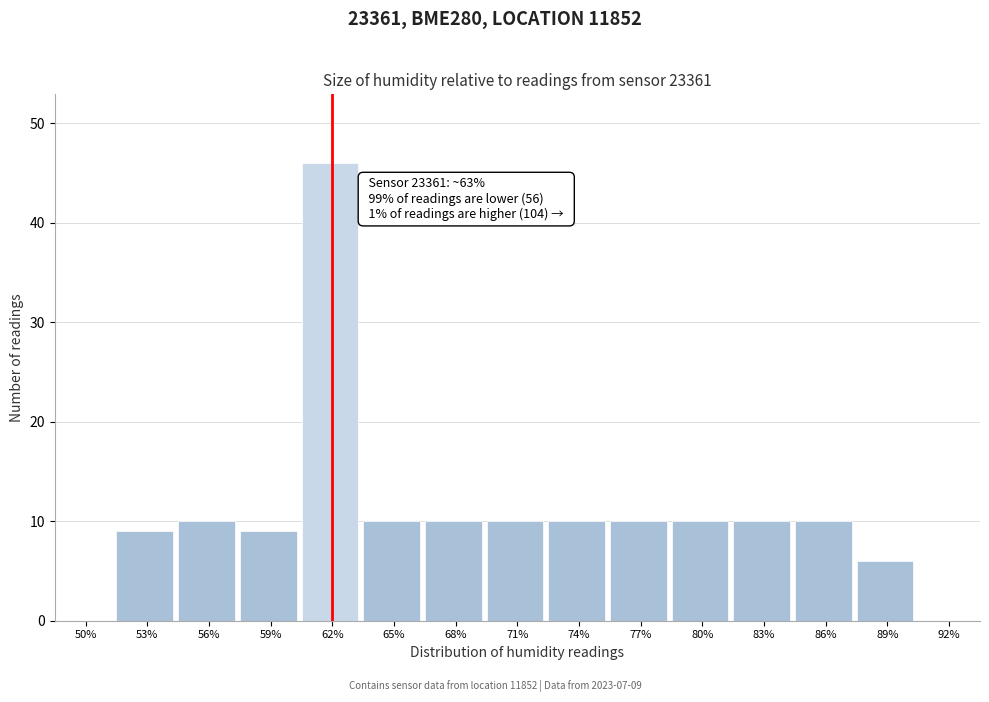

Reading right to left, what are all the values shown in this chart?

92%=0	89%=6	86%=10	83%=10	80%=10	77%=10	74%=10	71%=10	68%=10	65%=10	62%=46	59%=9	56%=10	53%=9	50%=0